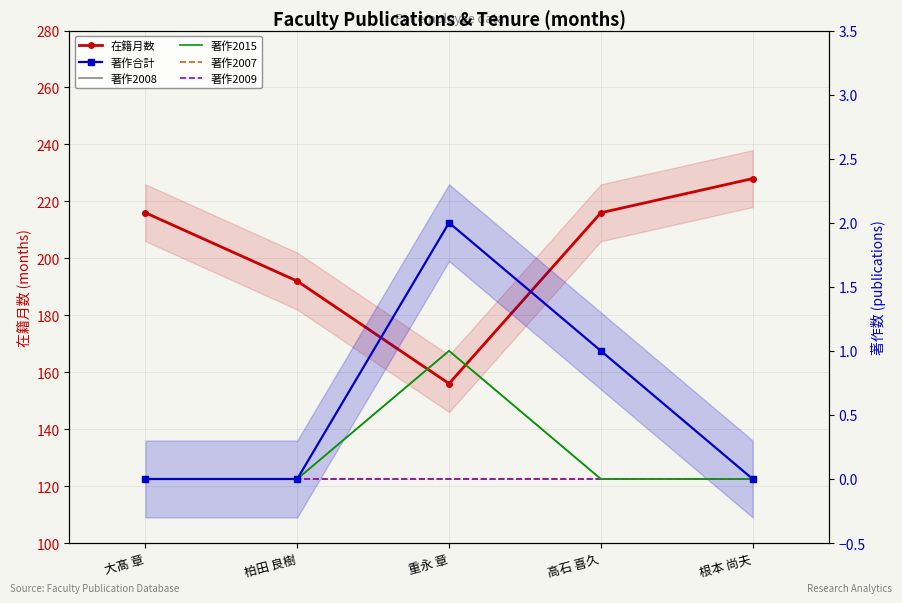

How many categories are shown in the chart?

5